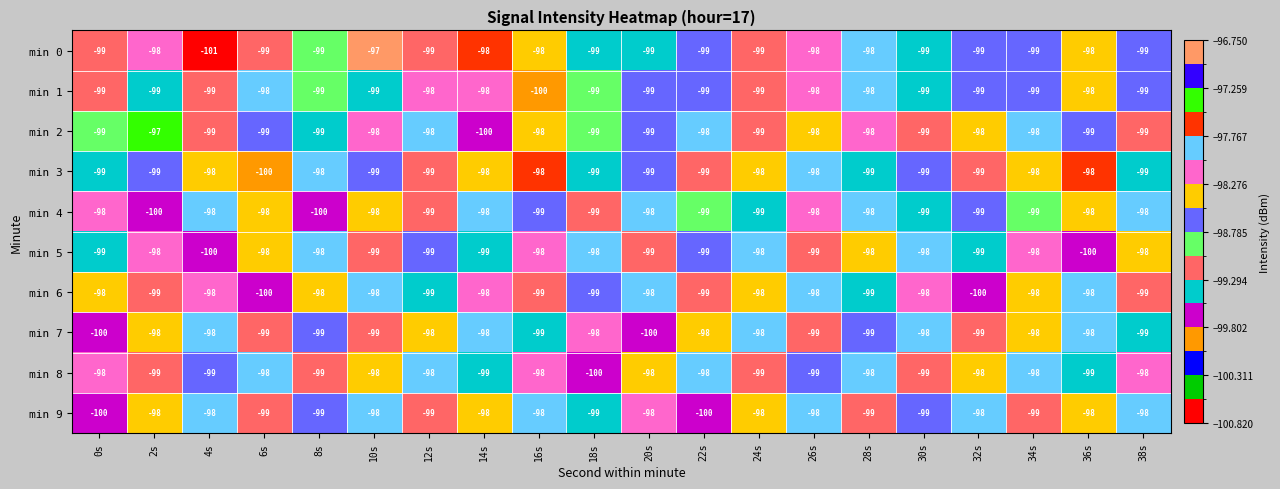

Which series has the largest range (max minus min)?

min 0